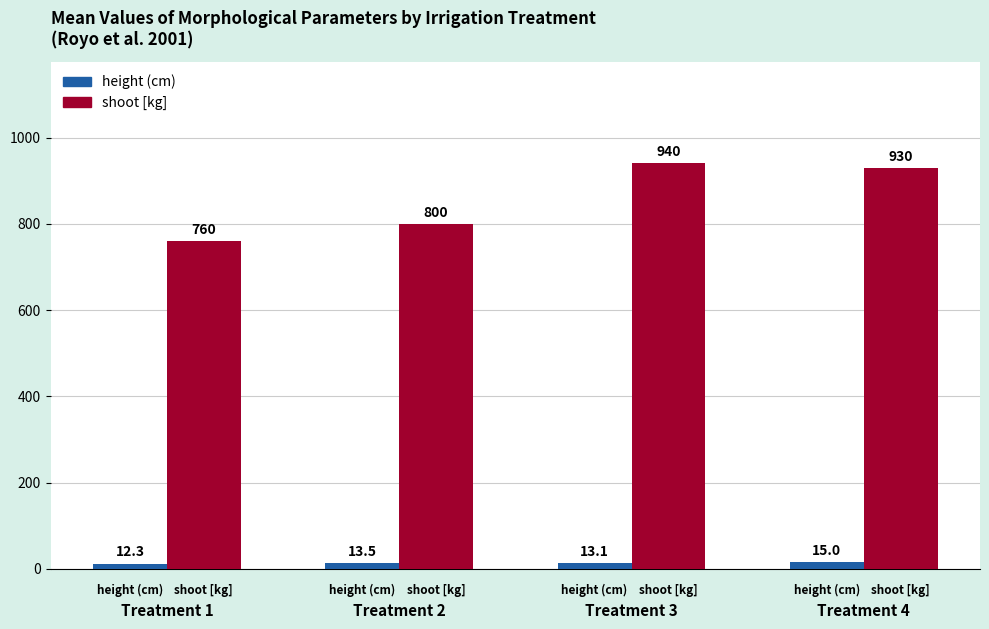

List the series in order of their peak value, highest first.

shoot [kg], height (cm)